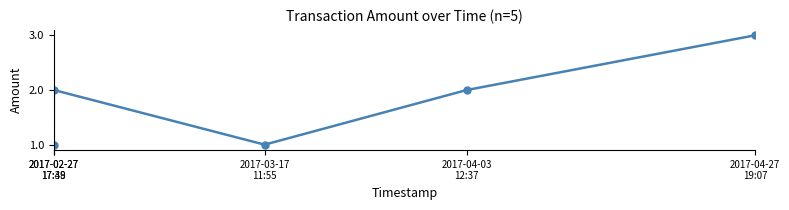

Count the values in the range 1 to 2.

4